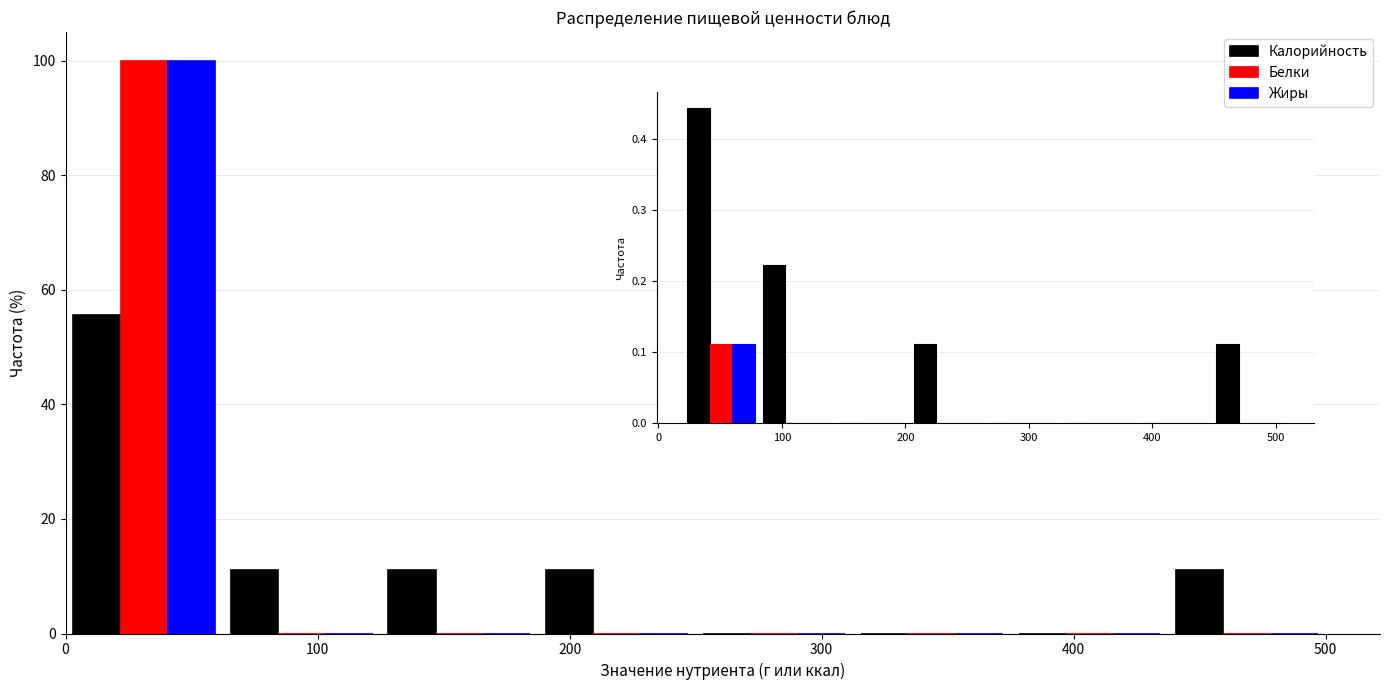

Reading left to right, transcribe this chart: for each range on the x-axis, give the height of each series' bar. Neither the bar edges nor the heights are printed on the chart, so give them approximately, as read against the axes.

0 to 60: Калорийность=56	Белки=100	Жиры=100
60 to 130: Калорийность=12	Белки=0	Жиры=0
130 to 190: Калорийность=12	Белки=0	Жиры=0
190 to 250: Калорийность=12	Белки=0	Жиры=0
250 to 310: Калорийность=0	Белки=0	Жиры=0
310 to 380: Калорийность=0	Белки=0	Жиры=0
380 to 440: Калорийность=0	Белки=0	Жиры=0
440 to 500: Калорийность=12	Белки=0	Жиры=0